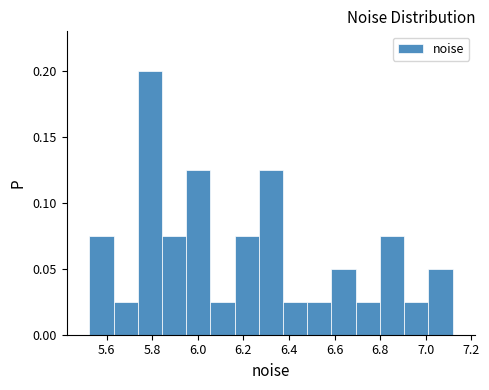

Reading left to right, list every bar in this chart as the range it spans on the x-axis followed by its height. Neither the bar edges nor the heights are printed on the chart, so give them approximately, as read against the axes.

5.52 to 5.64: 0.075
5.64 to 5.74: 0.025
5.74 to 5.84: 0.200
5.84 to 5.94: 0.075
5.94 to 6.06: 0.125
6.06 to 6.16: 0.025
6.16 to 6.26: 0.075
6.26 to 6.38: 0.125
6.38 to 6.48: 0.025
6.48 to 6.58: 0.025
6.58 to 6.70: 0.050
6.70 to 6.80: 0.025
6.80 to 6.90: 0.075
6.90 to 7.02: 0.025
7.02 to 7.12: 0.050